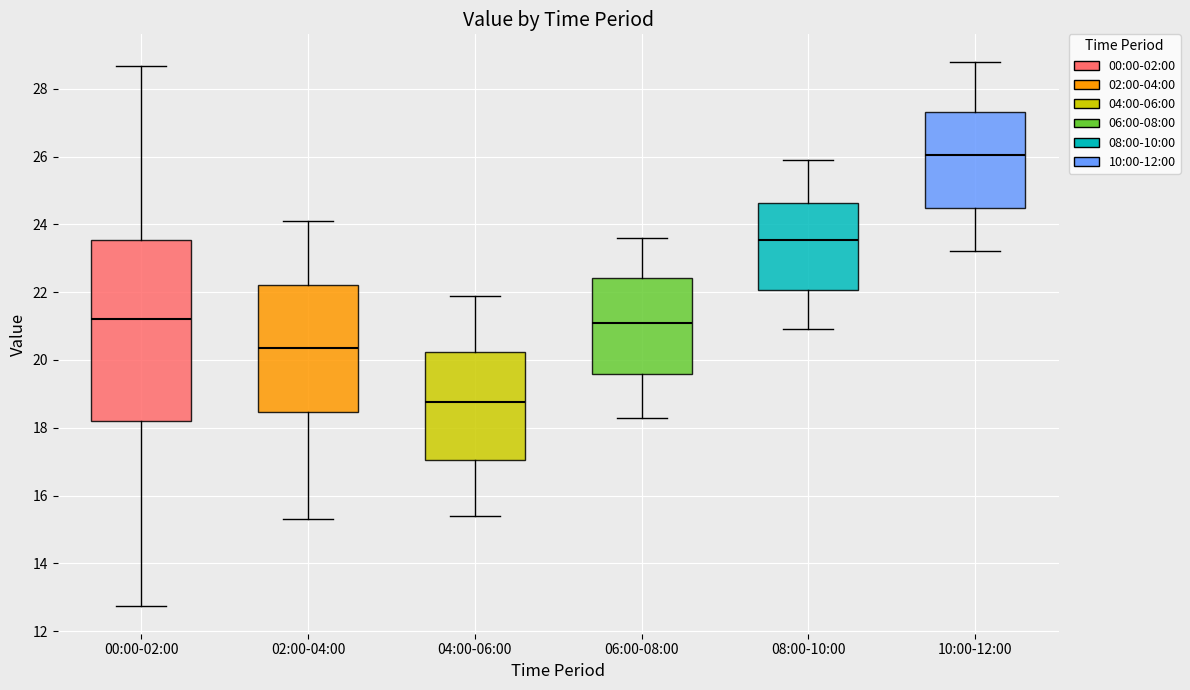

Which box is the tallest, from its lower edge to its upper edge?

00:00-02:00